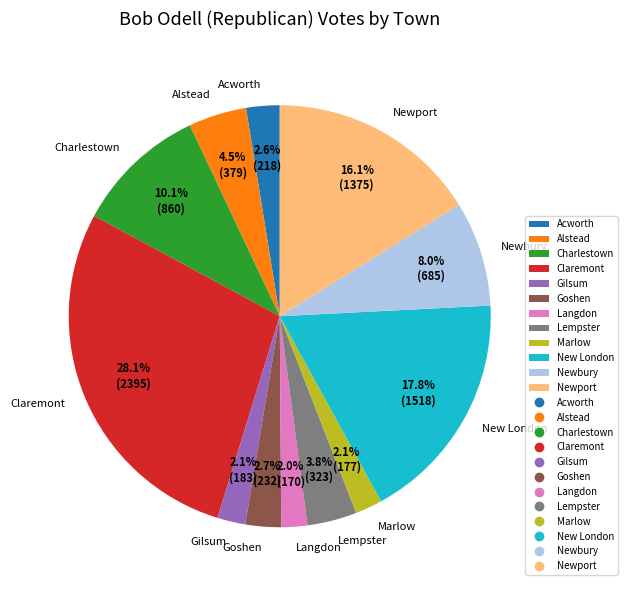

Is there any slice that represents more than half of the pie?

No